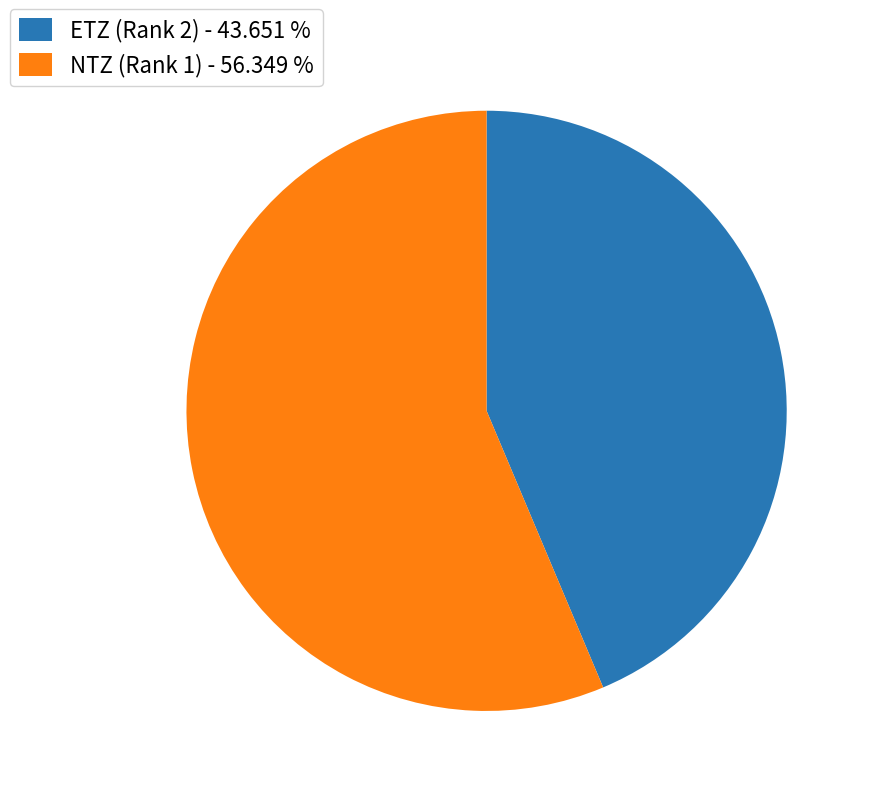

Which has a higher value, ETZ (Rank 2) or NTZ (Rank 1)?

NTZ (Rank 1)